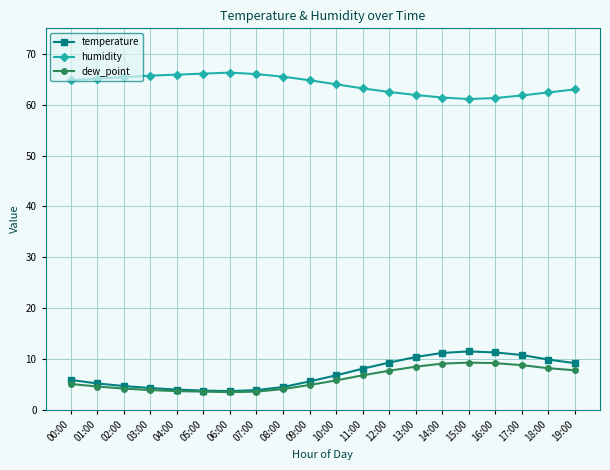

What is the approximate value of humidity at 03:00?

65.7